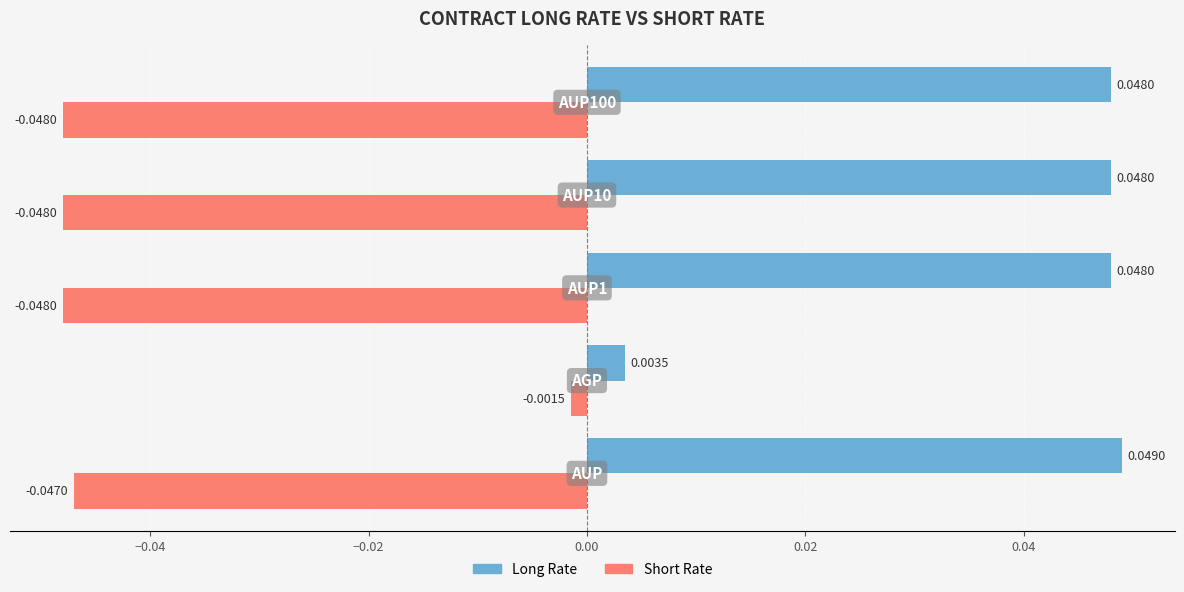

Rank the series by their maximum value, from highest to lowest.

Long Rate, Short Rate